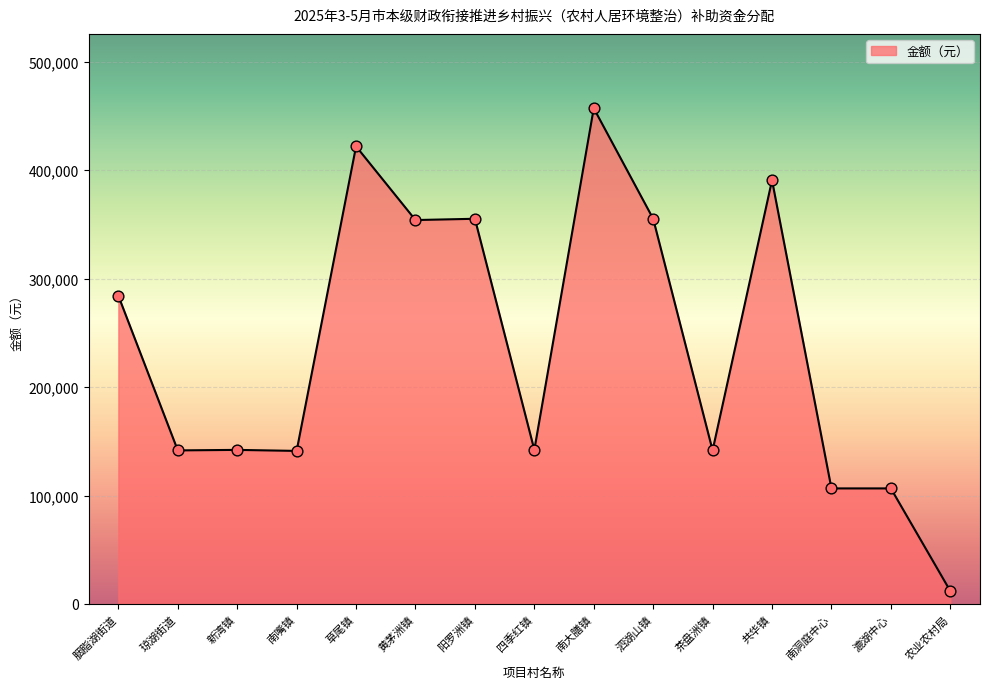

Which has a higher value, 草尾镇 or 四季红镇?

草尾镇